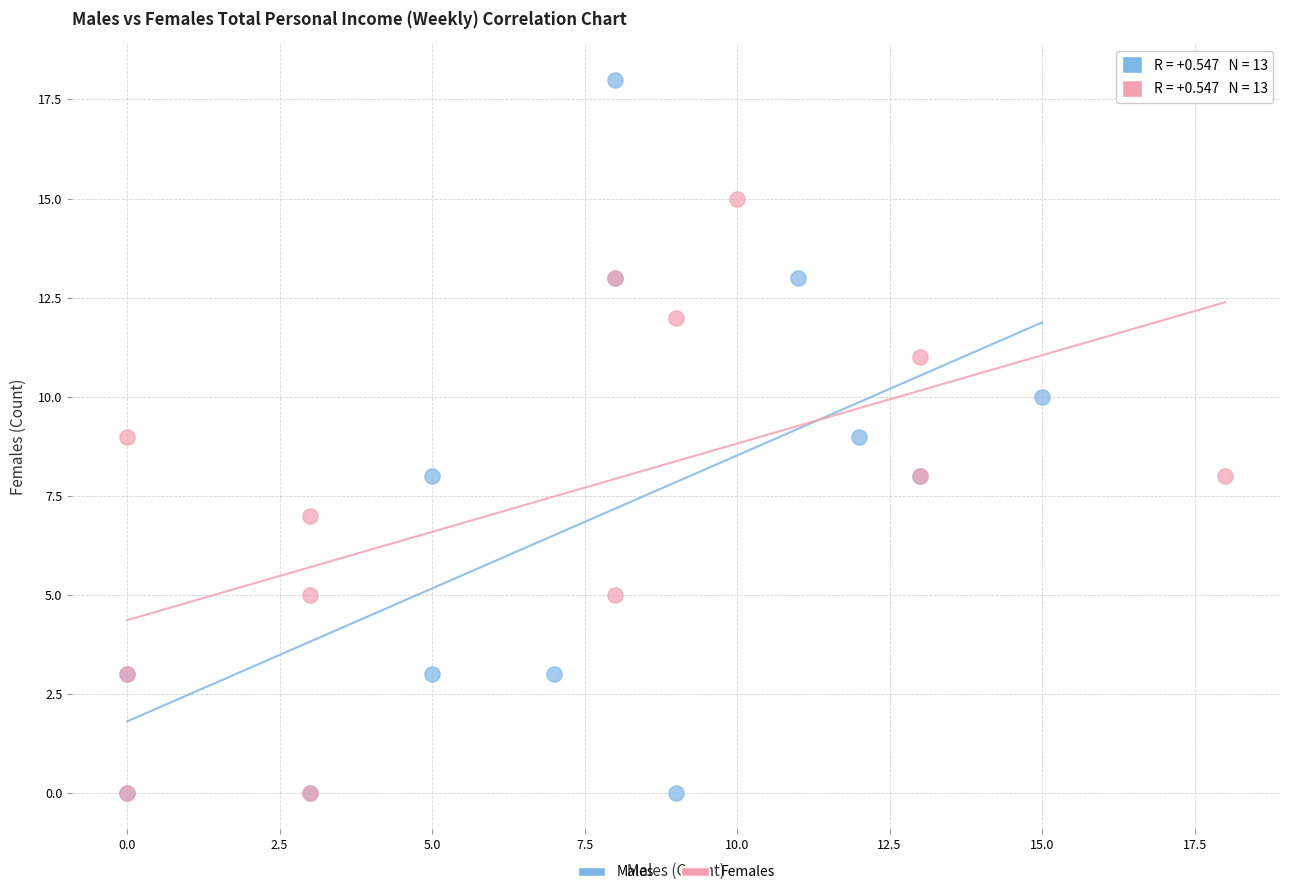

Which series has the widest spread of Y values?

Males